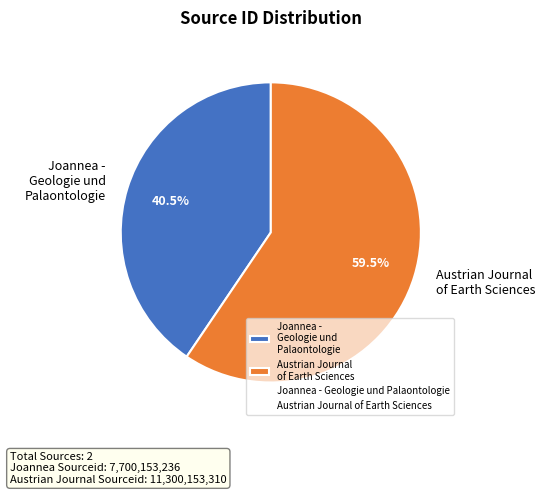

Which slice represents more than half of the pie?

Austrian Journal of Earth Sciences